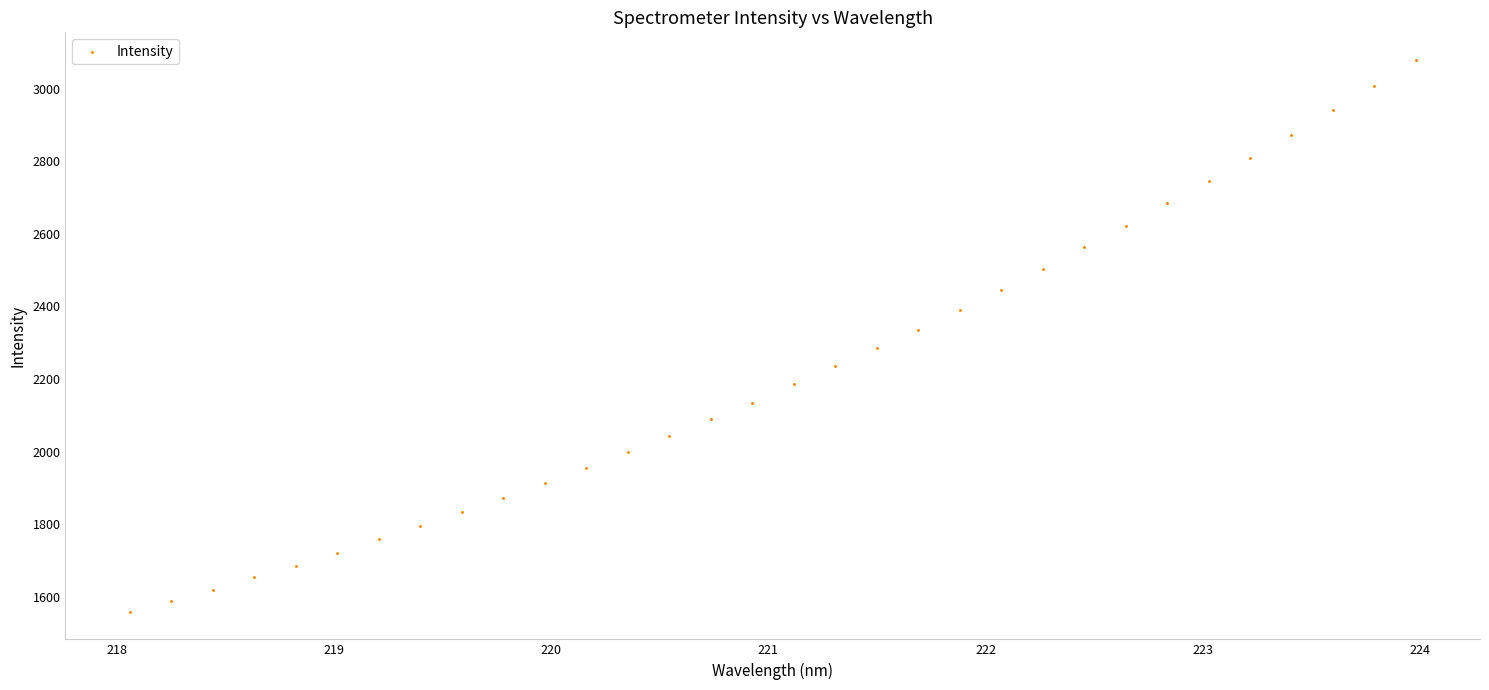

What is the range of X values (max minus min)?

5.9